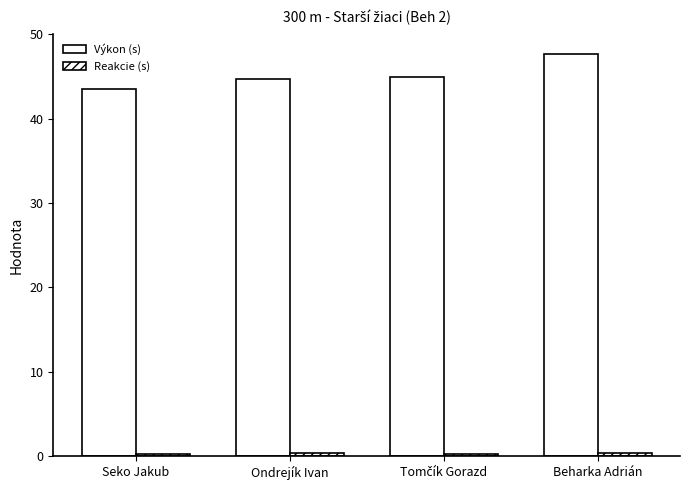

Does the chart contain stacked bars?

No